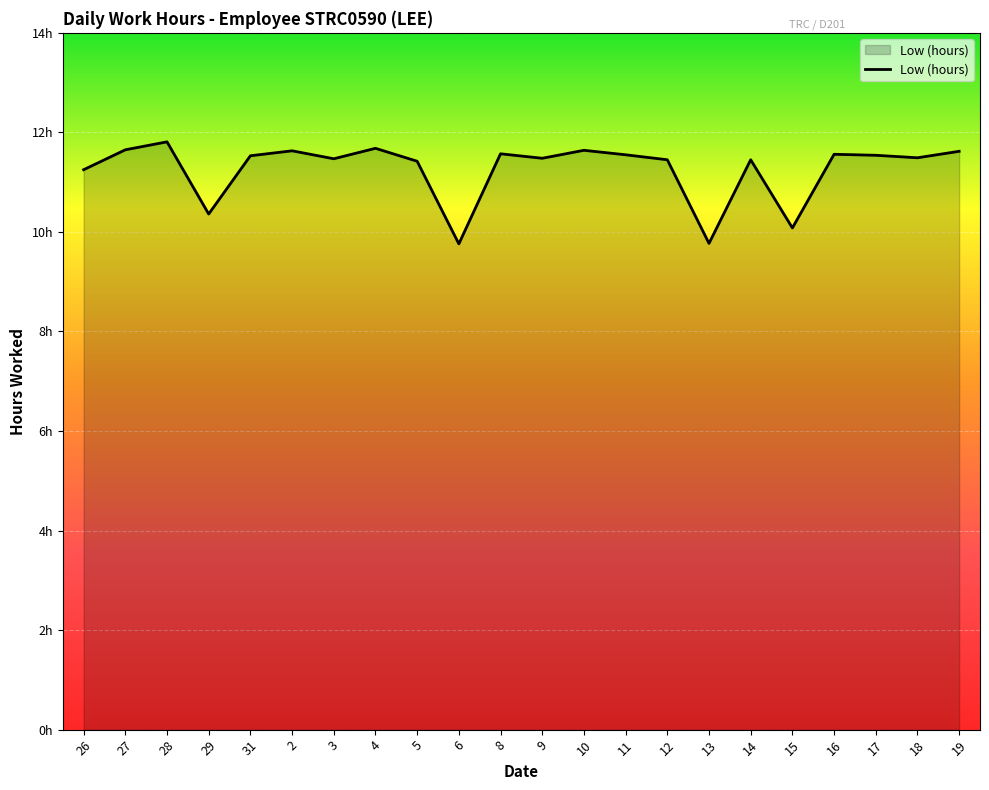

The chart shows a value of 11.6 at 19. True or false?

True